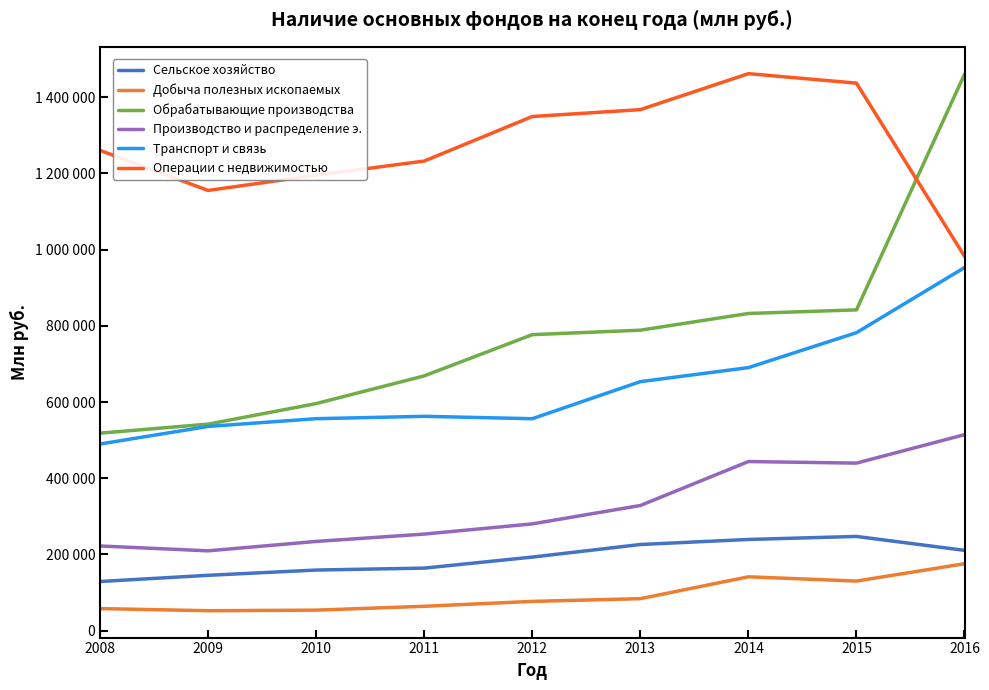

True or false: Транспорт и связь has a value of 562474 at 2011.

True